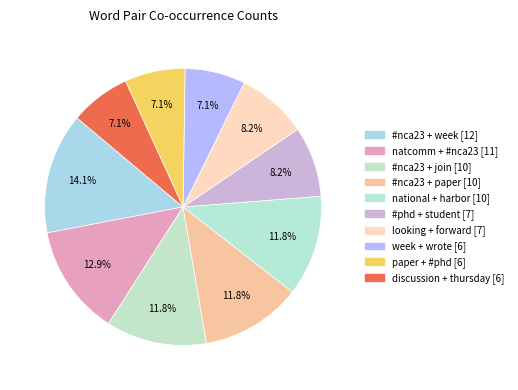

What portion of the pie excludes #nca23 + paper?

88.2%